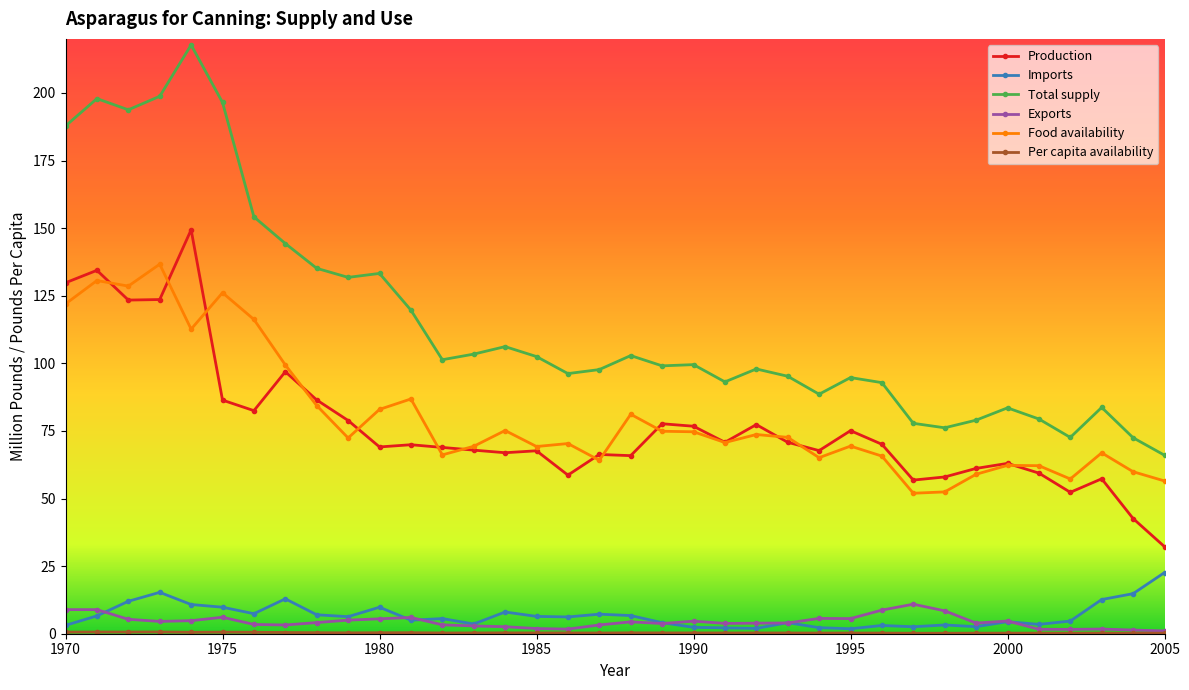

True or false: Total supply and Production intersect in this chart.

False